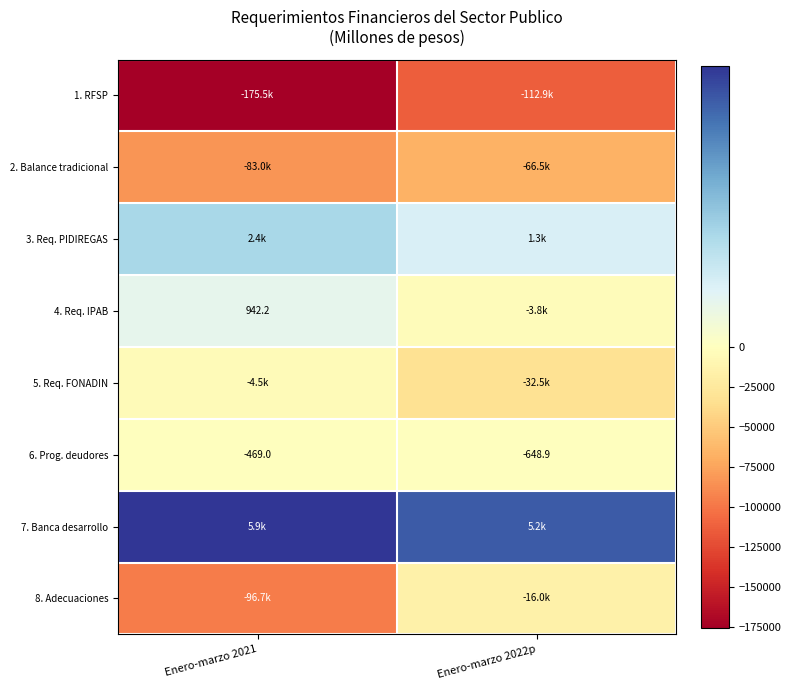

List the series in order of their peak value, highest first.

7. Banca desarrollo, 3. Req. PIDIREGAS, 4. Req. IPAB, 6. Prog. deudores, 5. Req. FONADIN, 8. Adecuaciones, 2. Balance tradicional, 1. RFSP